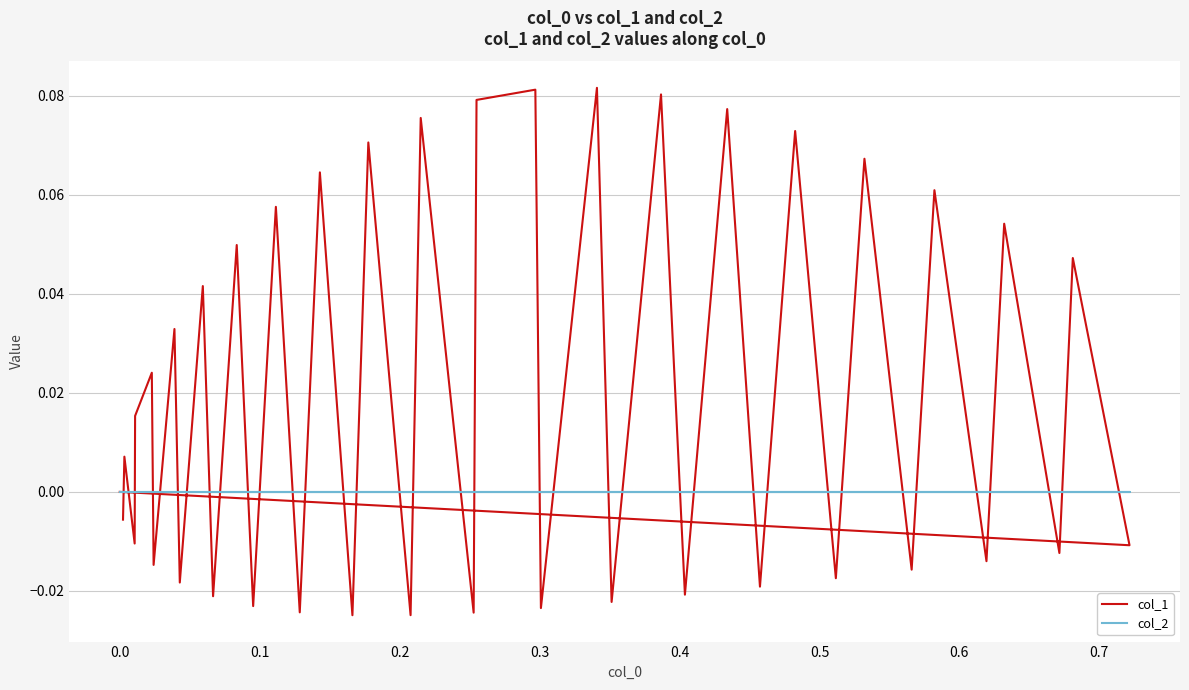

Reading left to right, transcribe all the data shown in this chart.

col_1: -0.0	0.0	-0.0	0.0	0.0	-0.0	0.0	-0.0	0.0	-0.0	0.0	-0.0	0.1	-0.0	0.1	-0.0	0.1	-0.0	0.1	-0.0	0.1	0.1	-0.0	0.1	-0.0	0.1	-0.0	0.1	-0.0	0.1	-0.0	0.1	-0.0	0.1	-0.0	0.1	-0.0	0.0	-0.0	0.0
col_2: 0.0	0.0	0.0	0.0	0.0	0.0	0.0	0.0	0.0	0.0	0.0	0.0	0.0	0.0	0.0	0.0	0.0	0.0	0.0	0.0	0.0	0.0	0.0	0.0	0.0	0.0	0.0	0.0	0.0	0.0	0.0	0.0	0.0	0.0	0.0	0.0	0.0	0.0	0.0	0.0